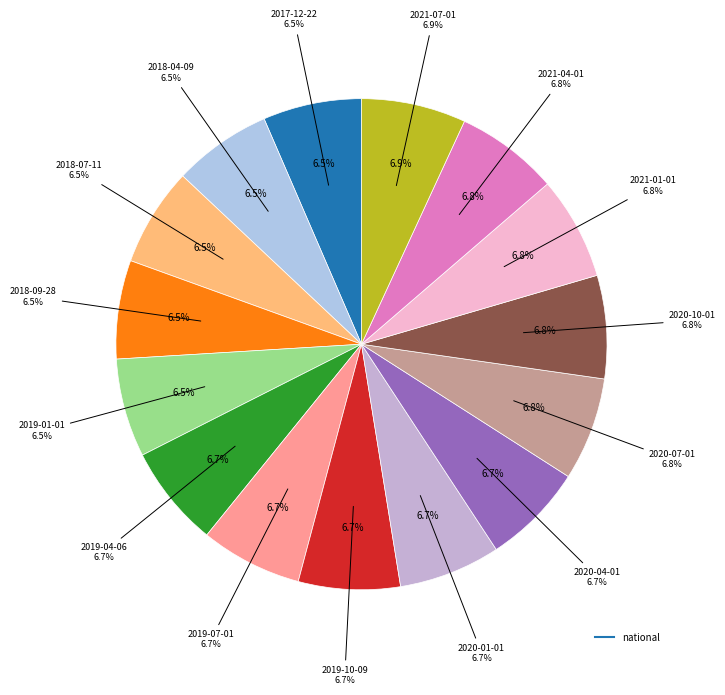

How many slices are in this pie chart?

15